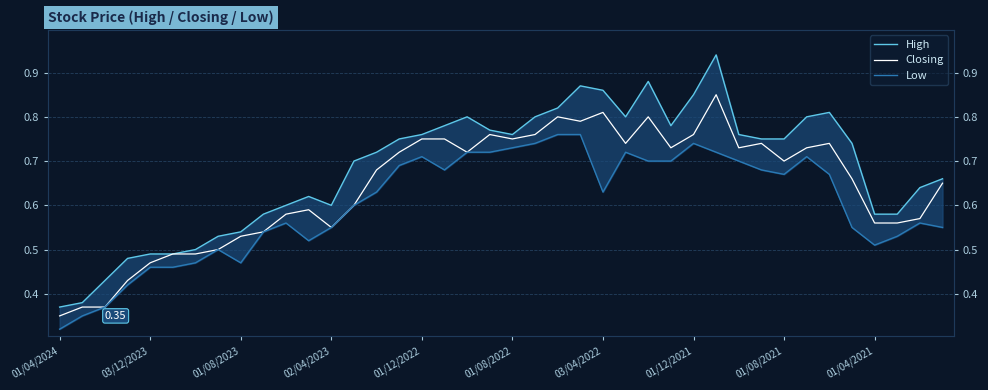

List the series in order of their overall mean, lowest first.

Low, Closing, High